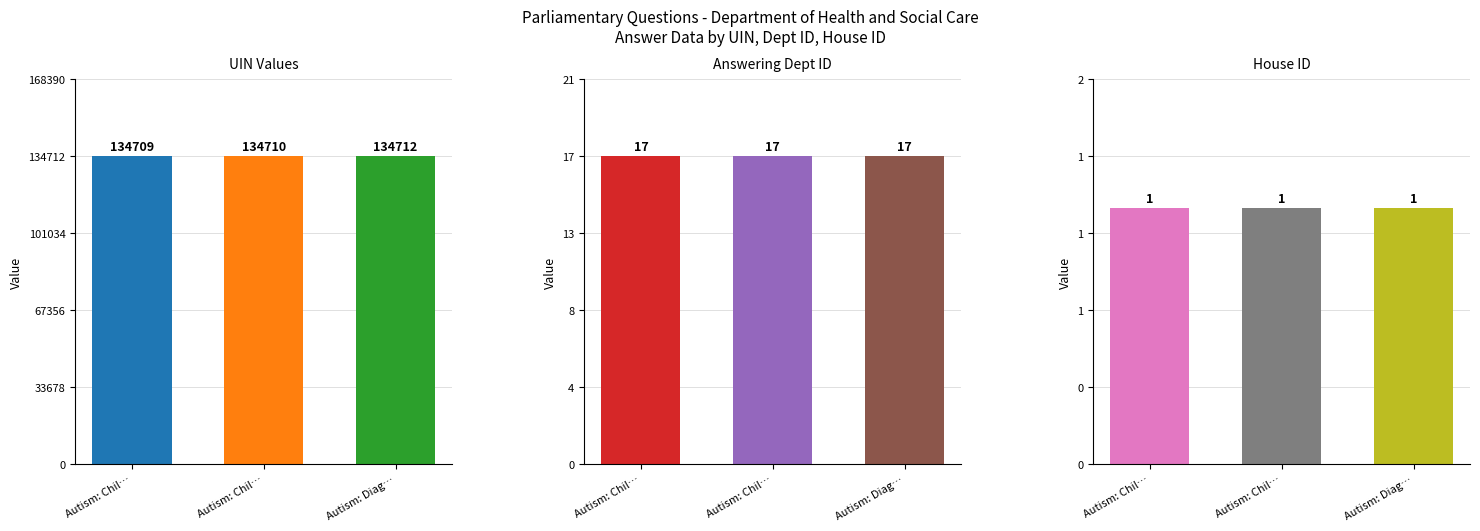

What is the label of the 3rd bar from the right?

Autism: Children (134709)